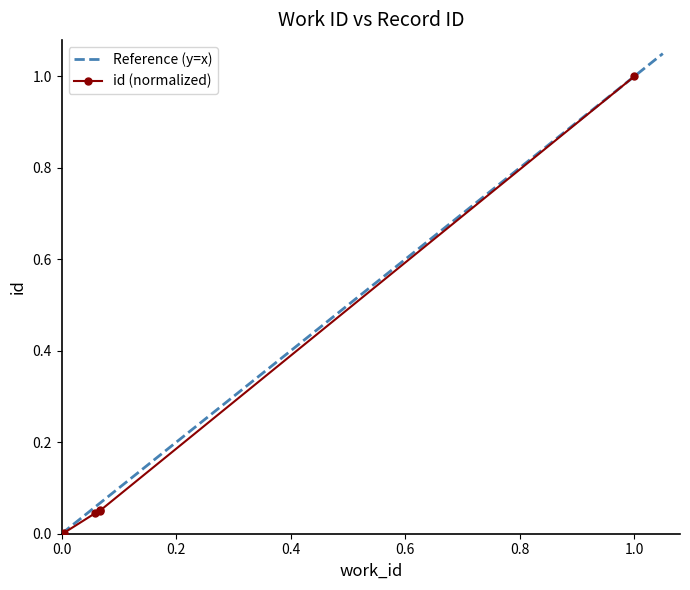

Does the chart have visible grid lines?

No